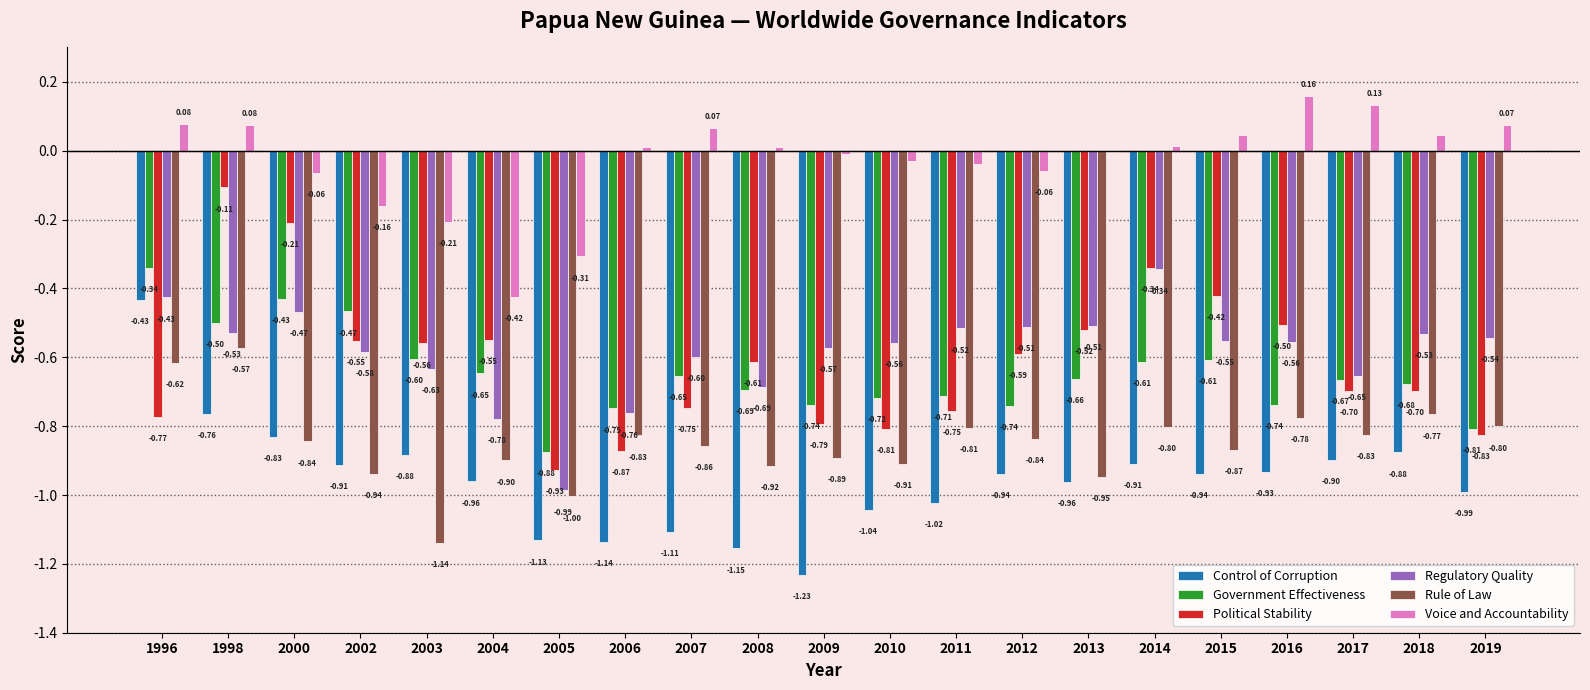

What is the sum of the Control of Corruption values at 2015 and 2019?

-1.9